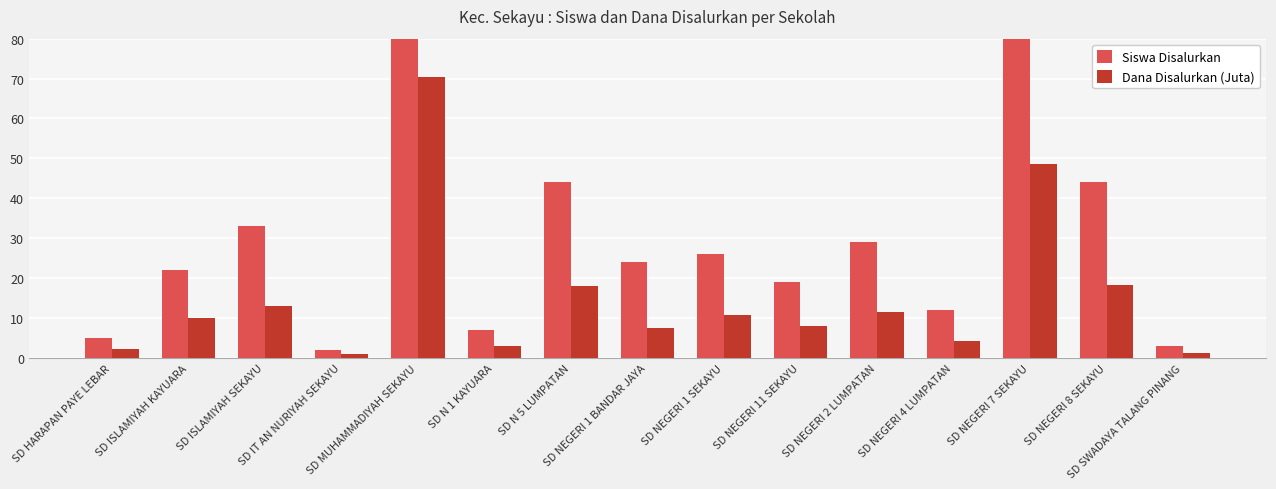

Which series has the widest spread of values?

Siswa Disalurkan